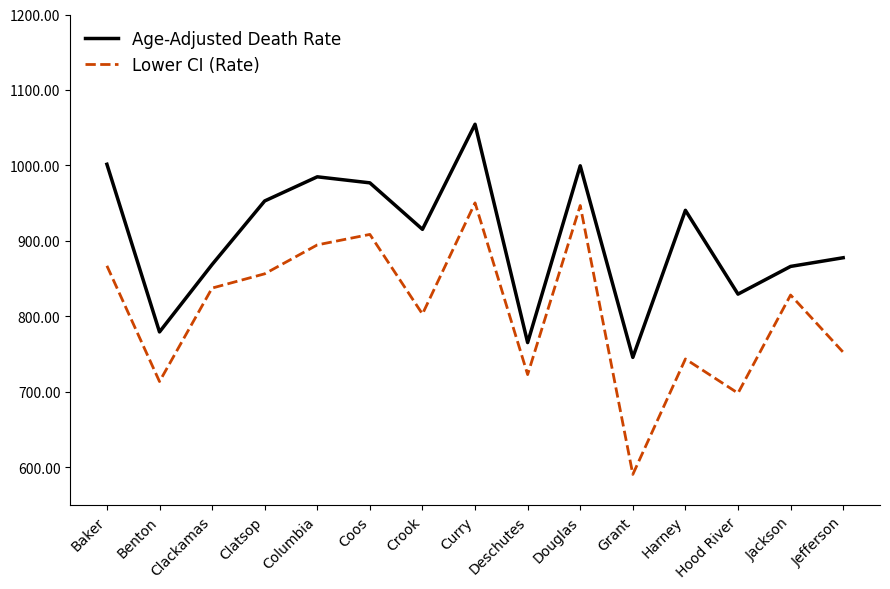

Which series has the widest spread of values?

Lower CI (Rate)